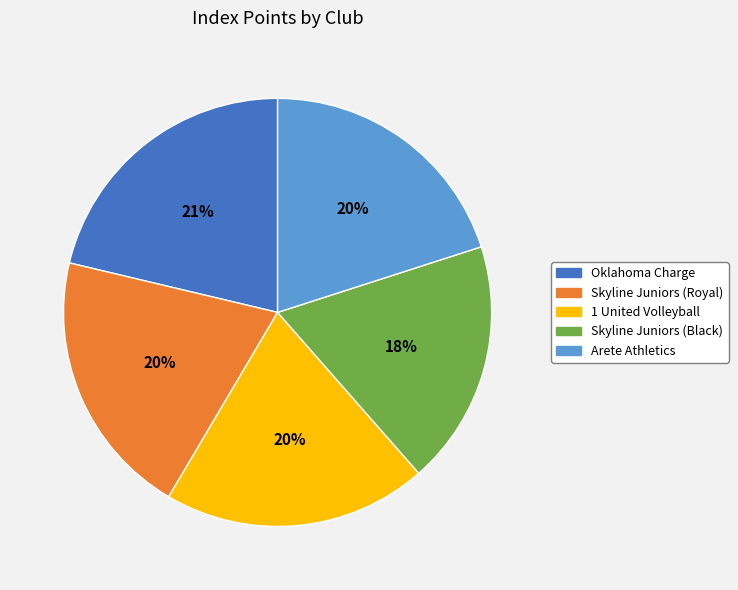

Combined, do Skyline Juniors (Royal) and Arete Athletics account for over 50%?

No